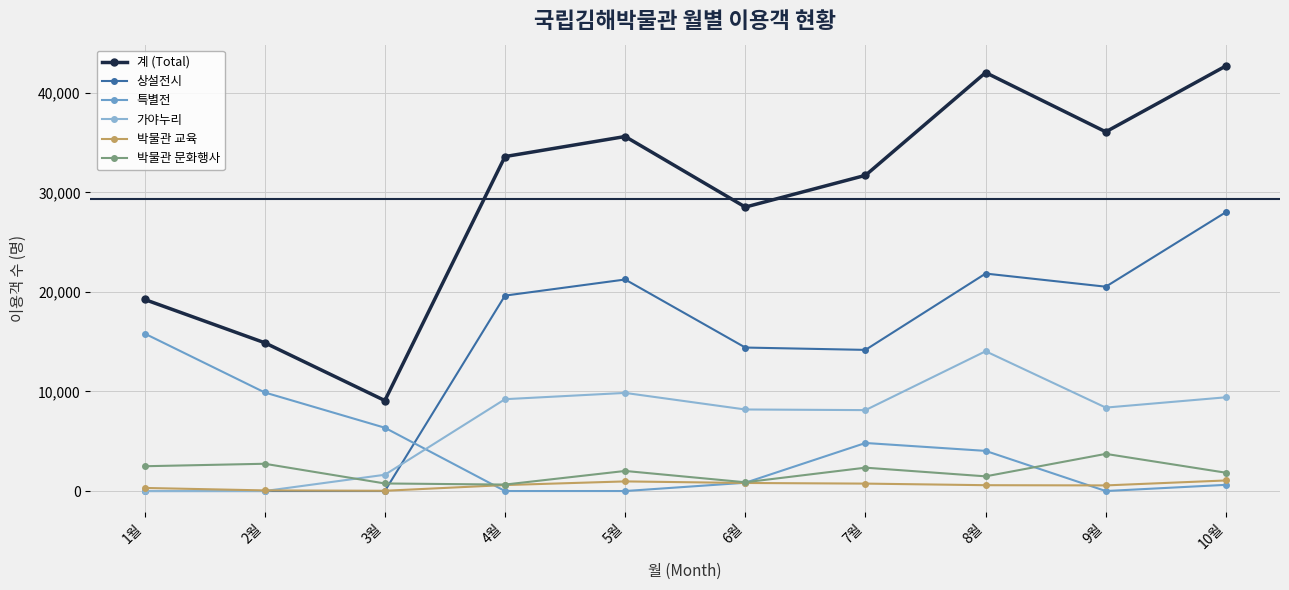

How many data points does each series have?

10